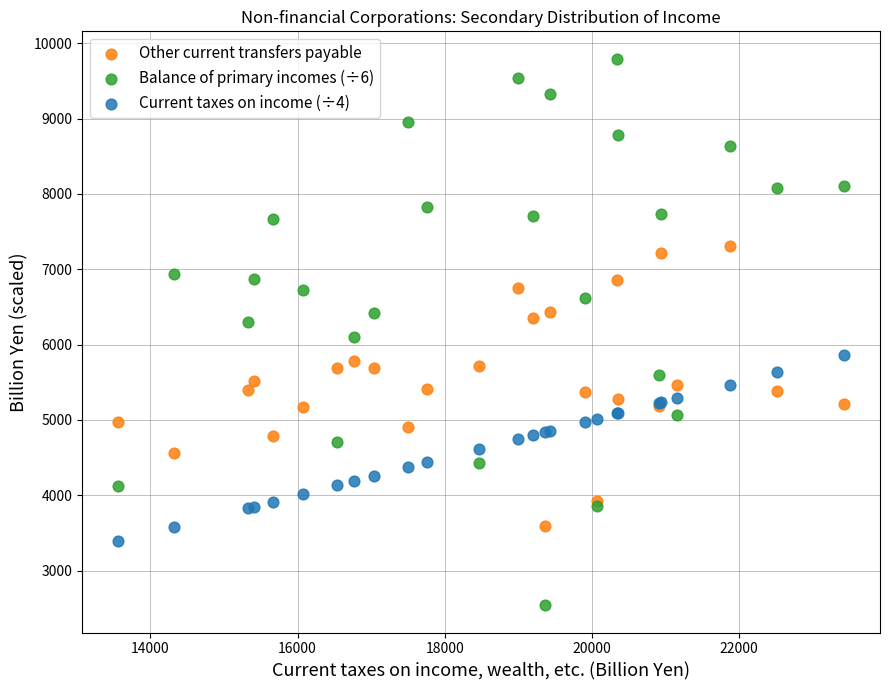

Which series reaches the maximum Y coordinate?

Balance of primary incomes (÷6)